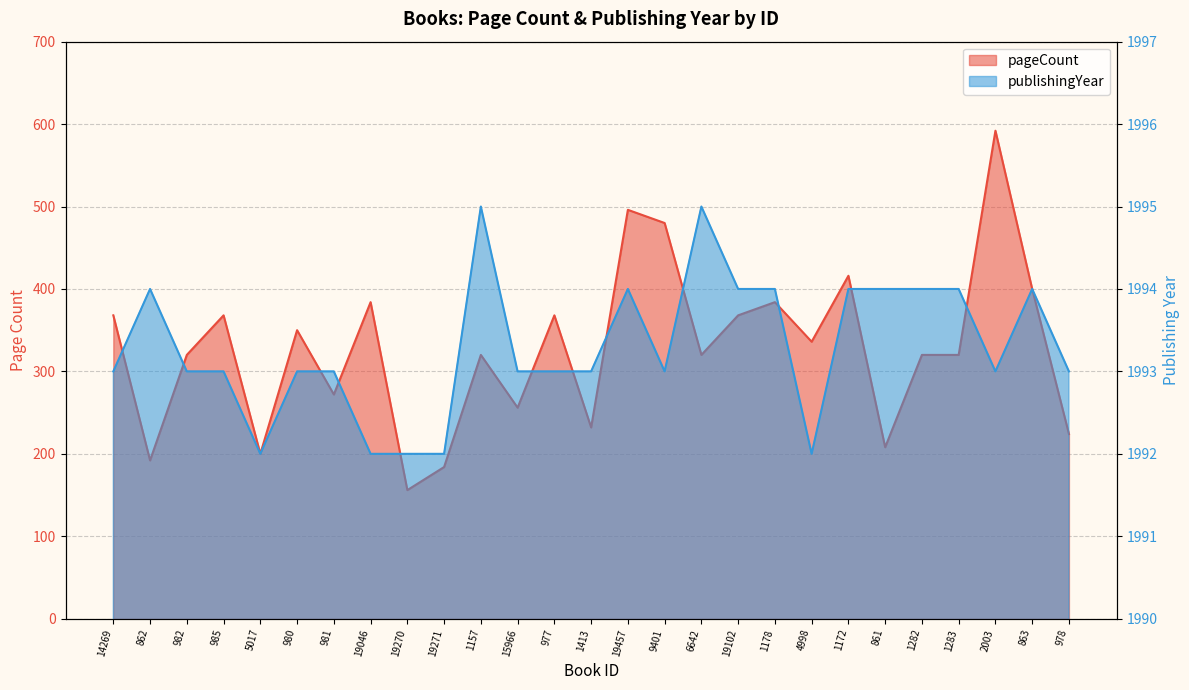

At which category does publishingYear reach its first local peak?

862